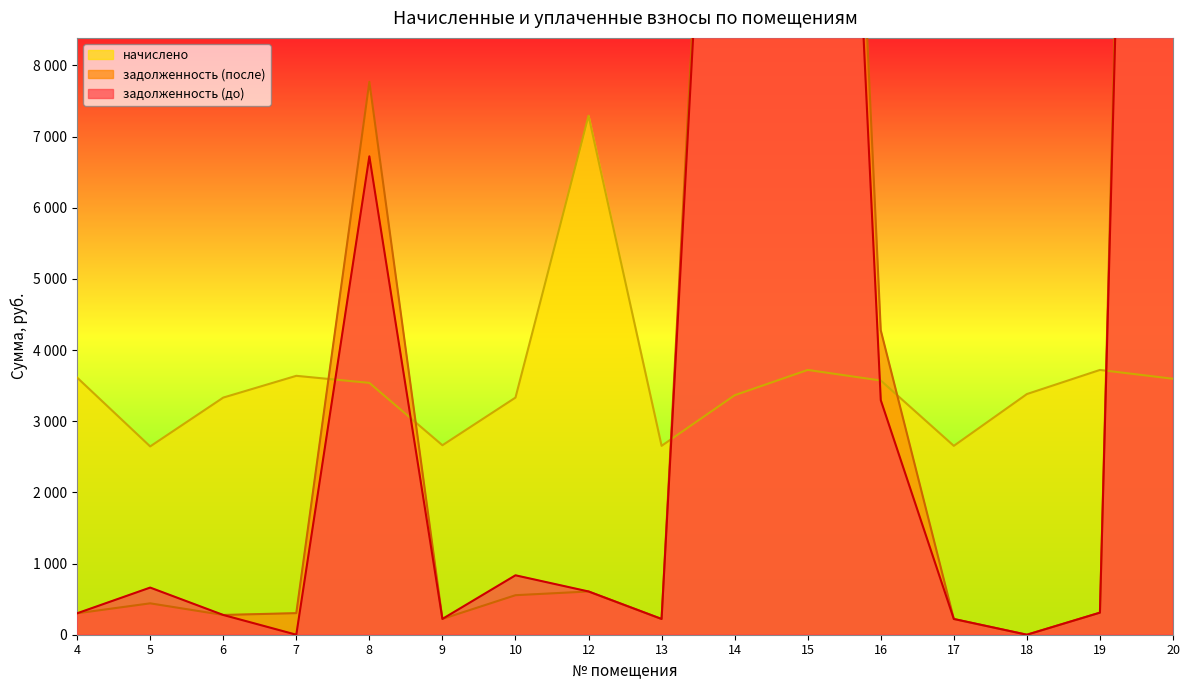

How many times do начислено and задолженность (после) cross each other?

5